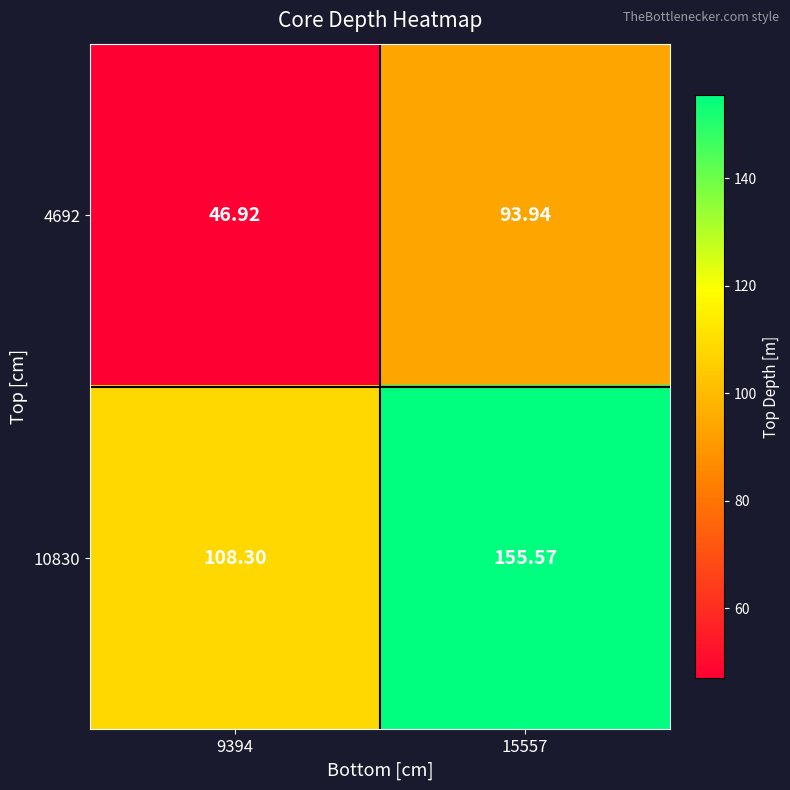

How many data points in 10830 are less than 155?

1